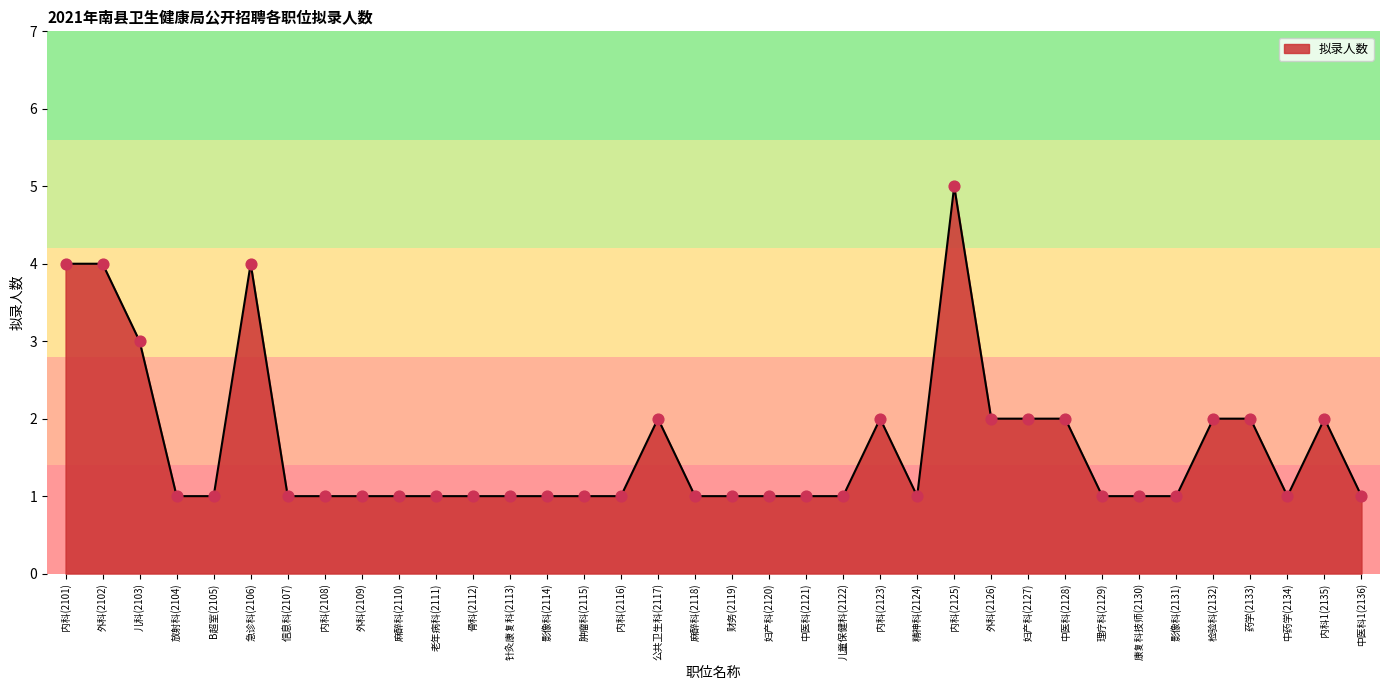

What is the change in value from 麻醉科(2118) to 检验科(2132)?

+1